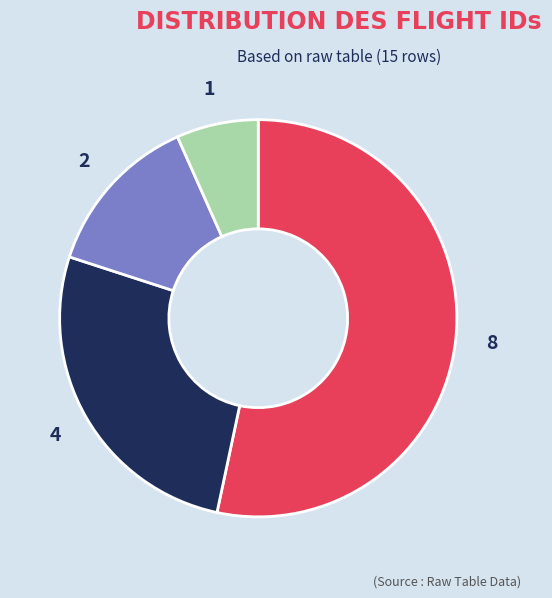

Is there a majority slice in this chart?

Yes